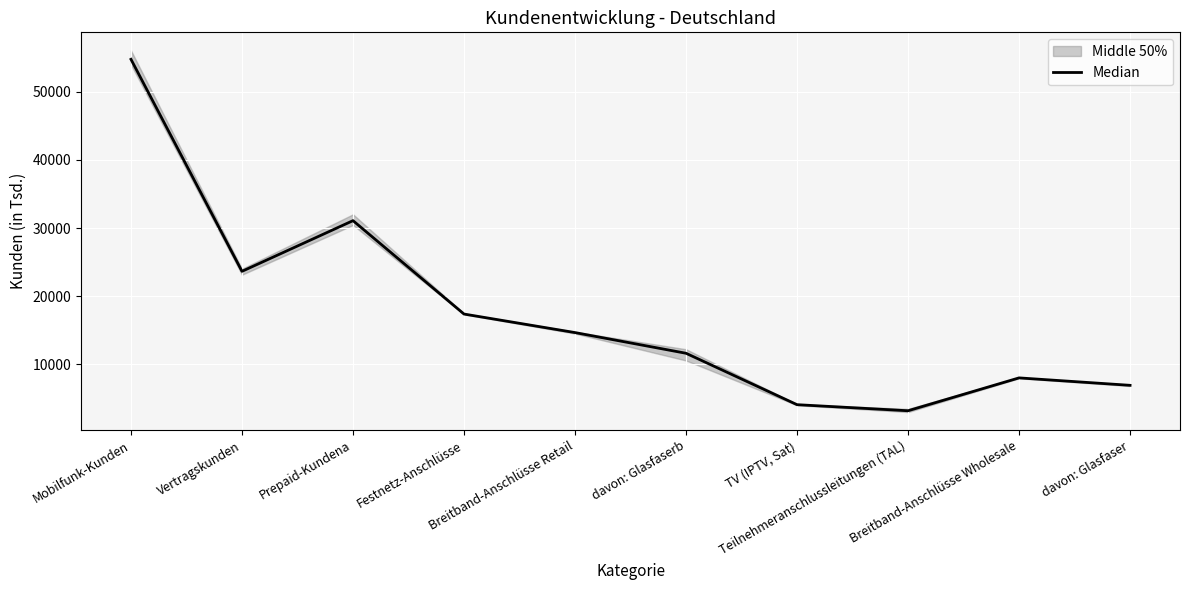

List the labels in order of value, largest first.

Mobilfunk-Kunden, Prepaid-Kundena, Vertragskunden, Festnetz-Anschlüsse, Breitband-Anschlüsse Retail, davon: Glasfaserb, Breitband-Anschlüsse Wholesale, davon: Glasfaser, TV (IPTV, Sat), Teilnehmeranschlussleitungen (TAL)